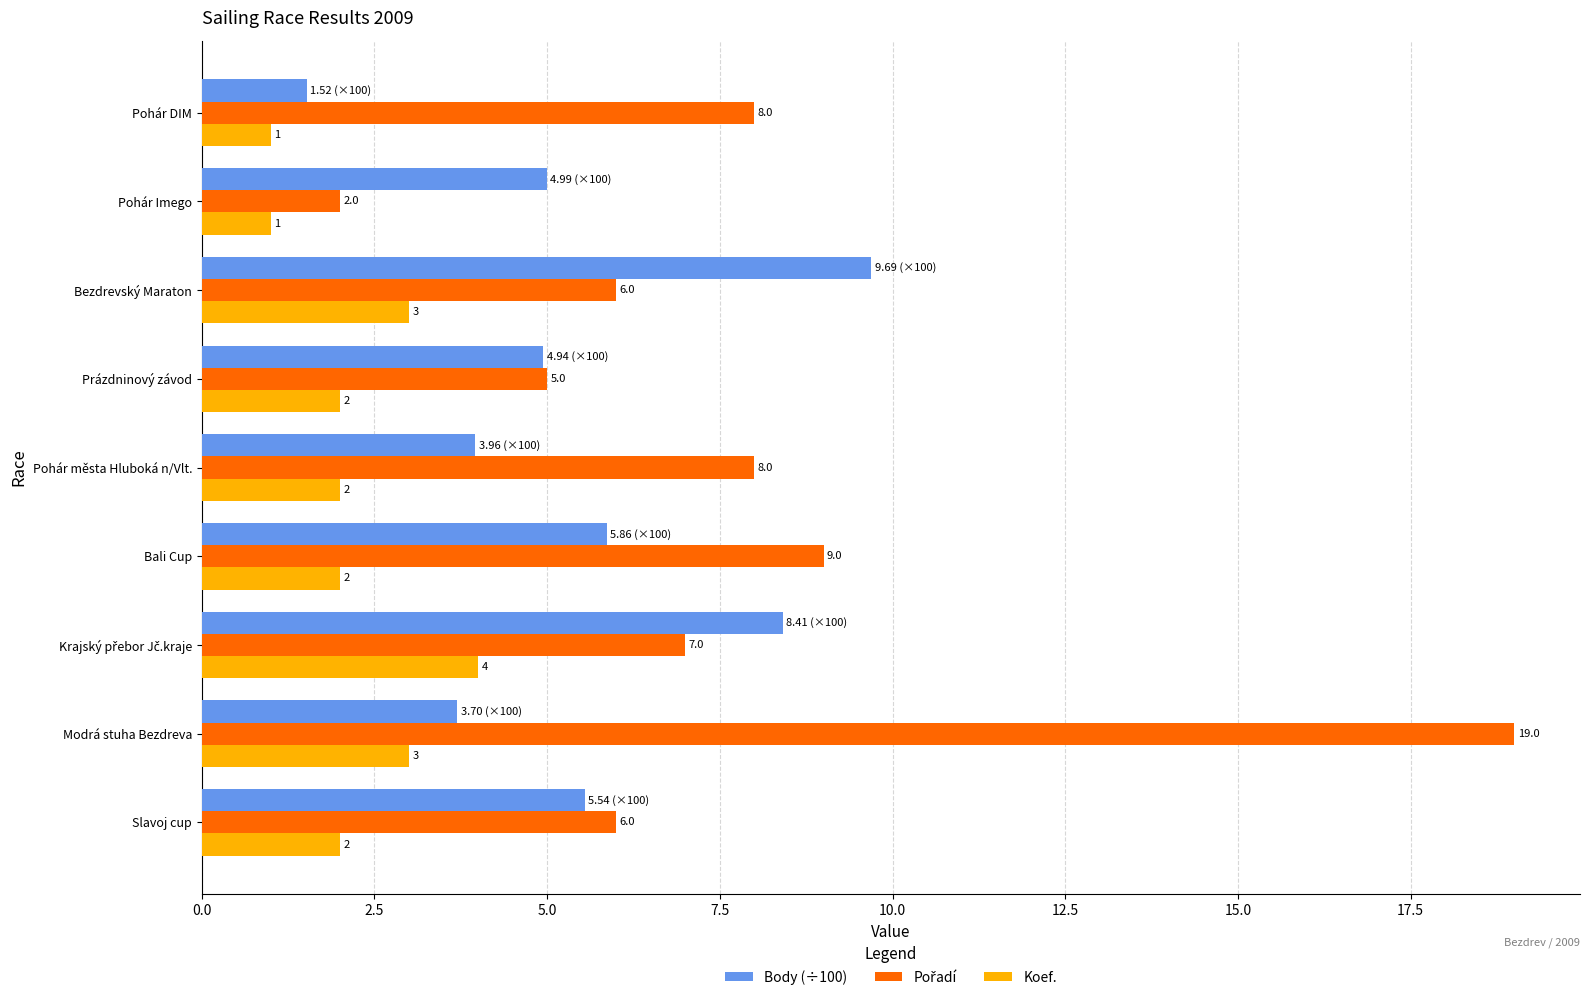

Where is Body (÷100) nearest to the value 5?

Pohár Imego